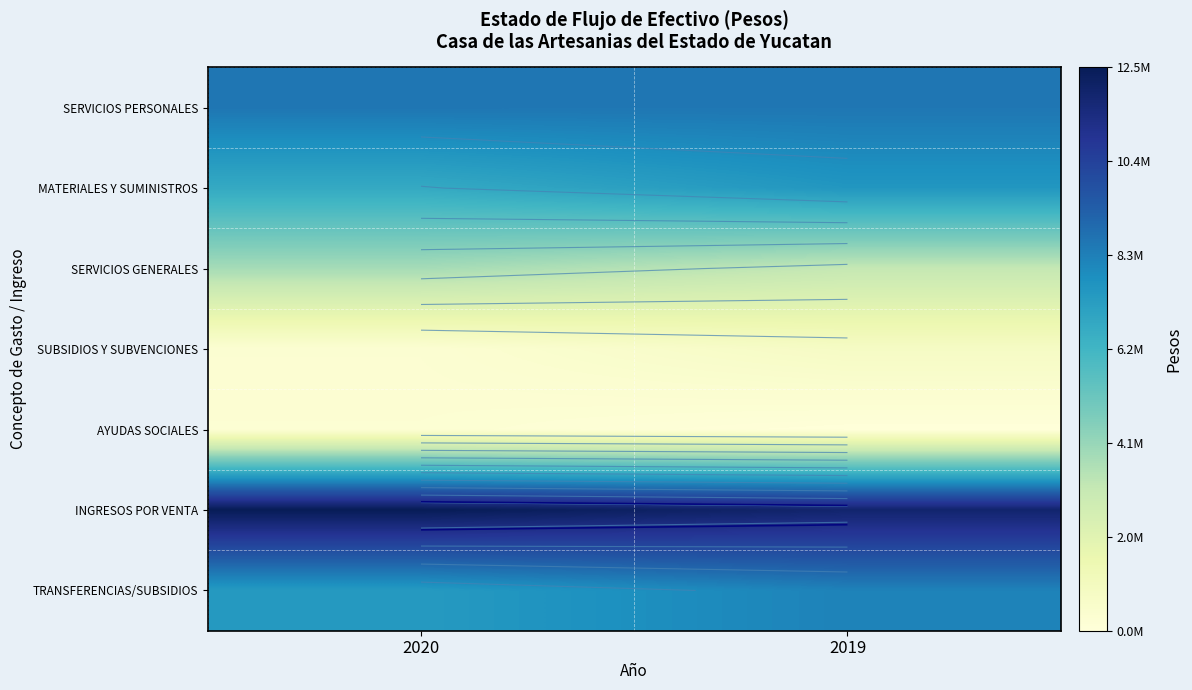

At how many categories does at least one series exceed 4967330?

2